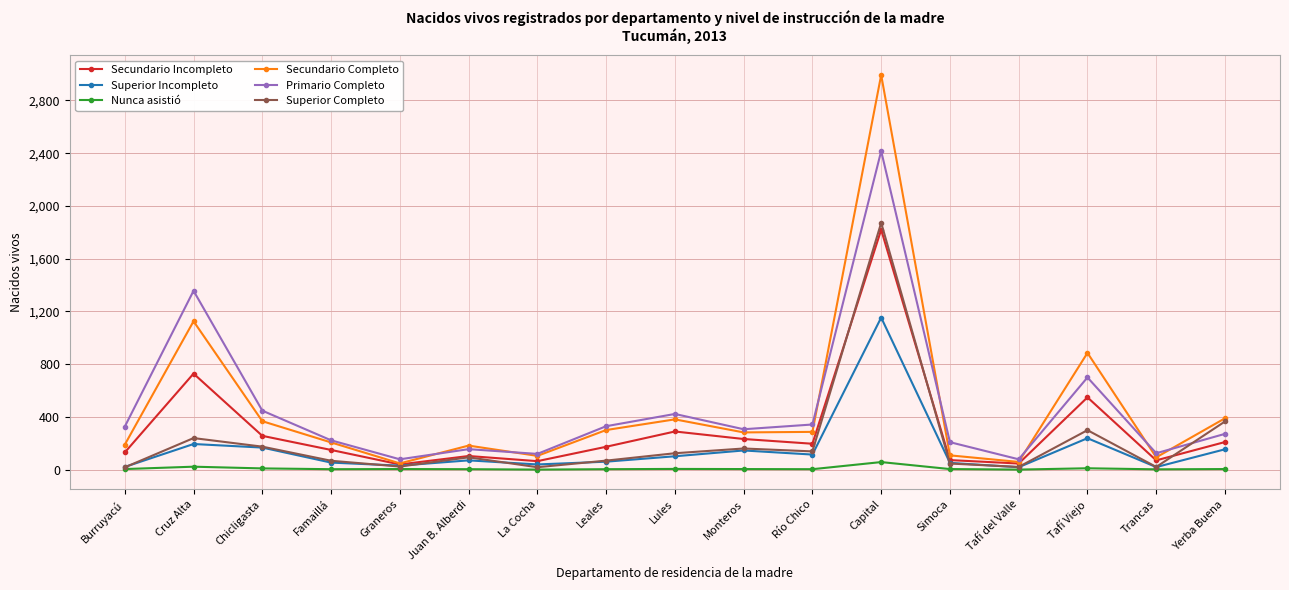

In Secundario Completo, how many points are higher than both neighbors (excluding endpoints)?

5